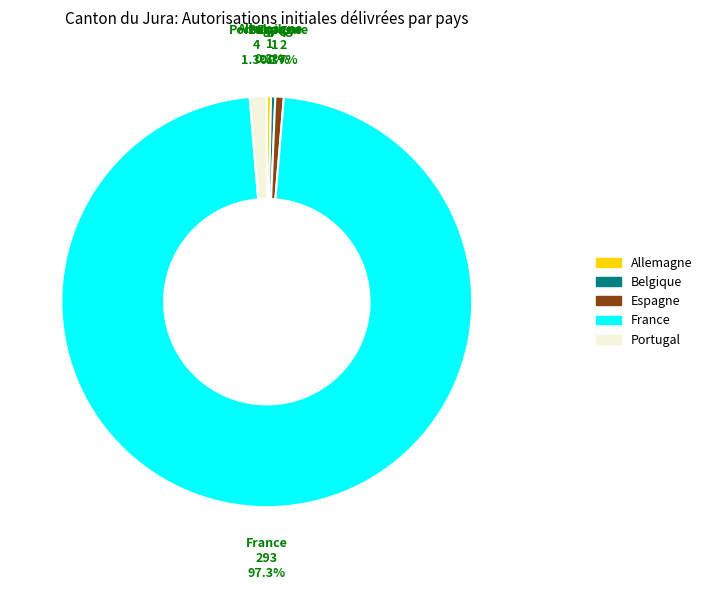

Is there any slice that represents more than half of the pie?

Yes